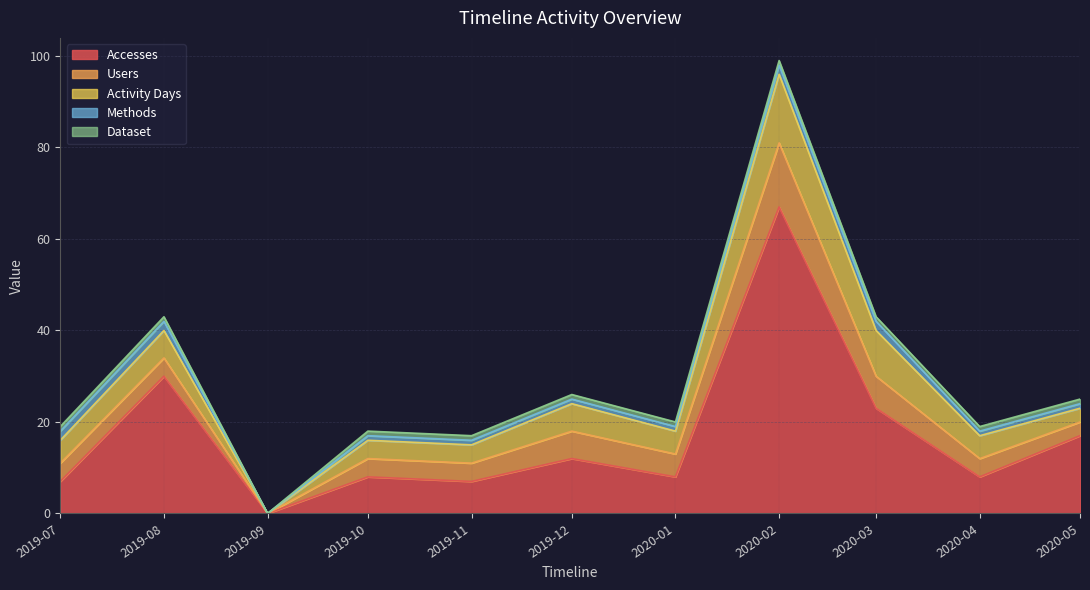

Reading left to right, list all the values displayed in this chart.

Accesses: 7	30	0	8	7	12	8	67	23	8	17
Users: 4	4	0	4	4	6	5	14	7	4	3
Activity Days: 5	6	0	4	4	6	5	15	10	5	3
Methods: 2	2	0	1	1	1	1	2	2	1	1
Dataset: 1	1	0	1	1	1	1	1	1	1	1